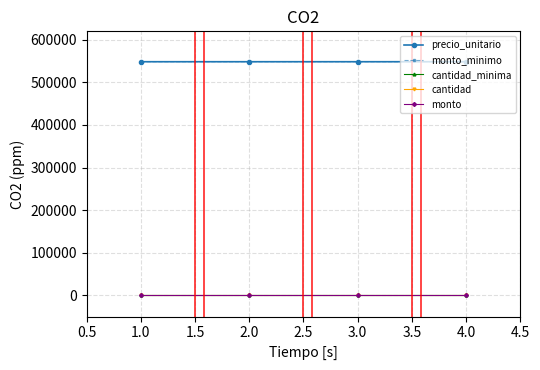

True or false: monto and monto_minimo intersect in this chart.

False